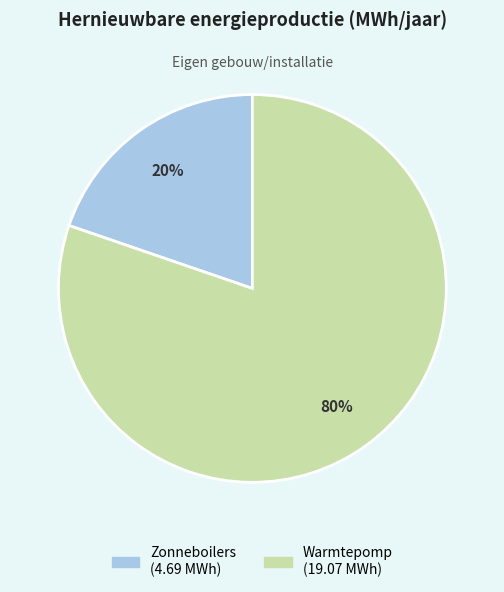

What is the majority slice?

Warmtepomp